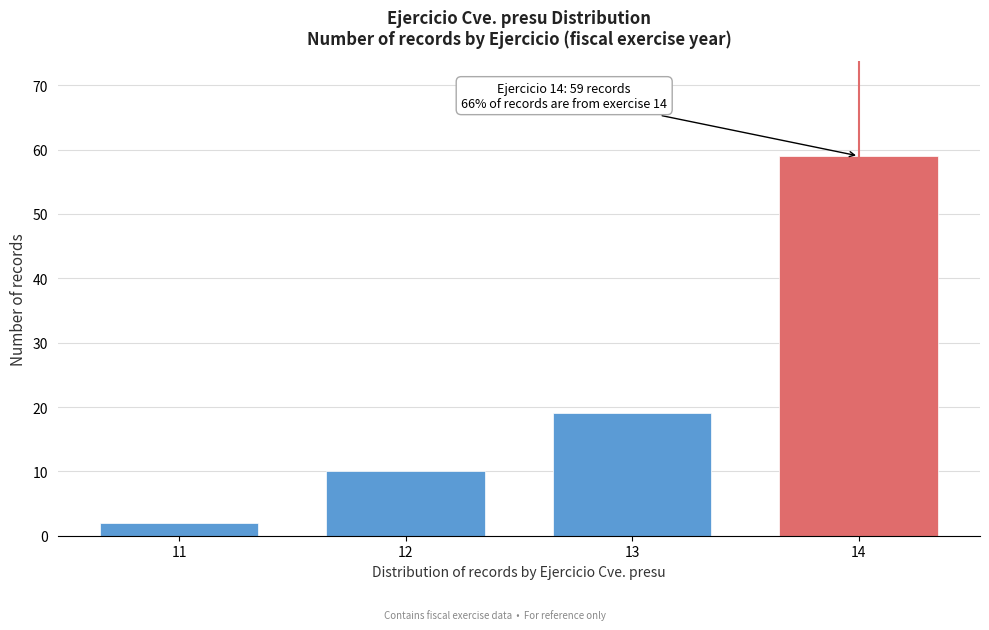

Reading left to right, extract all data points from this chart.

2	10	19	59